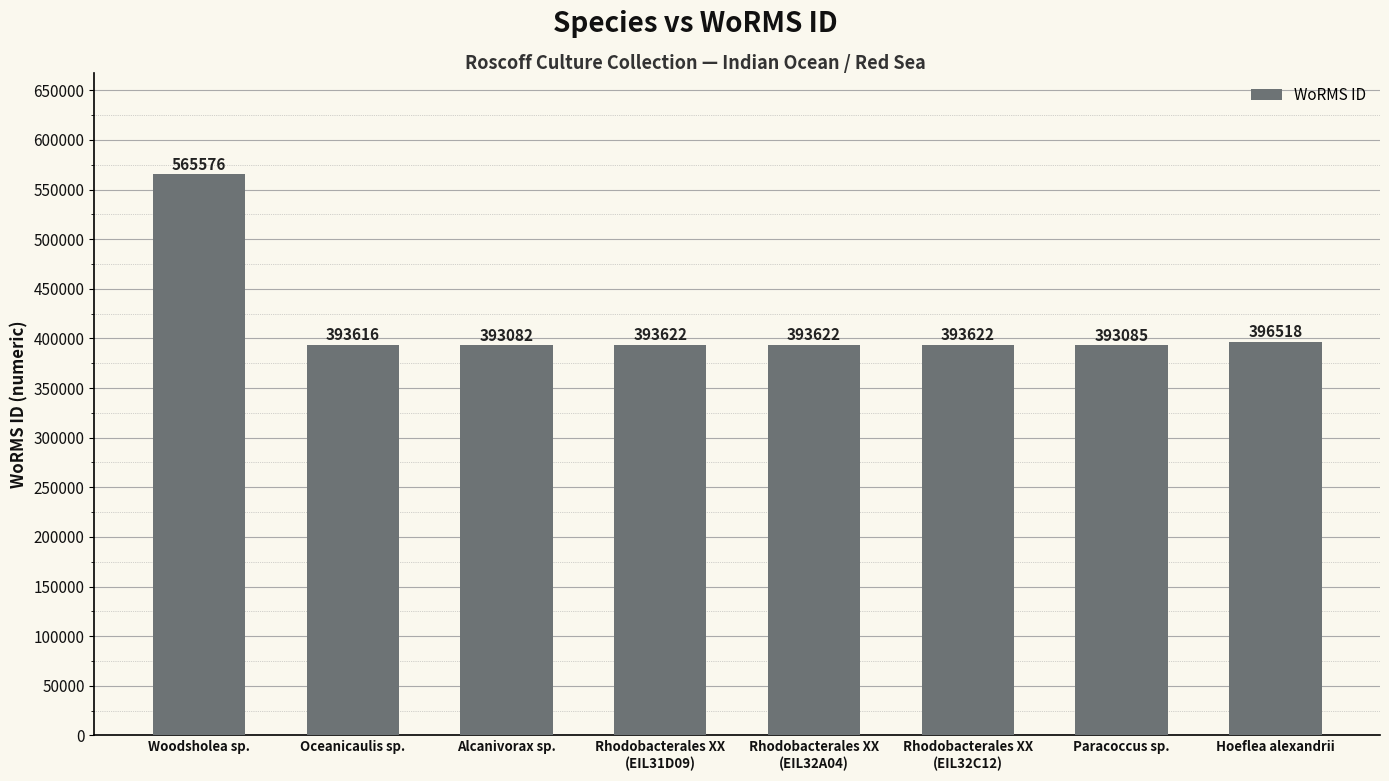

How many data points are less than 393622?

3